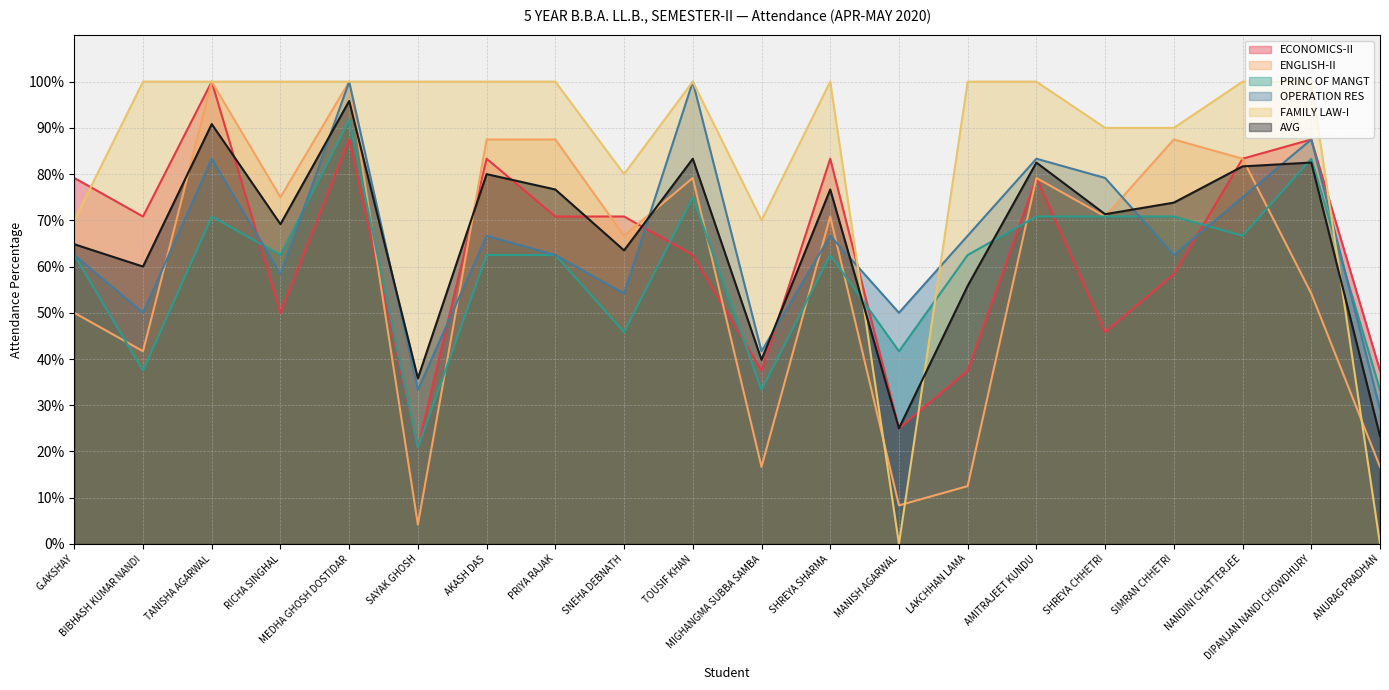

In FAMILY LAW-I, how many points are lower than both neighbors (excluding endpoints)?

3